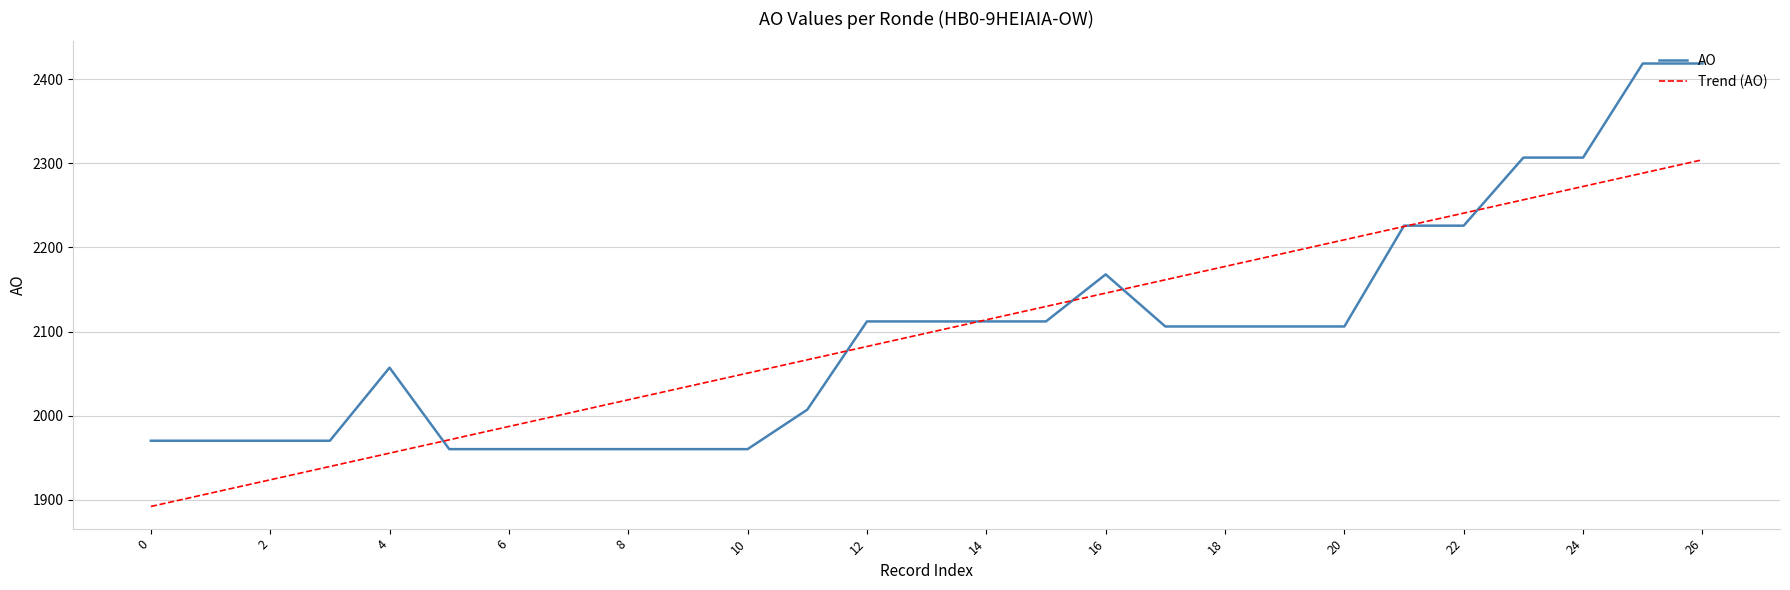

True or false: Trend (AO) has more than 0 points higher than both neighbors.

False